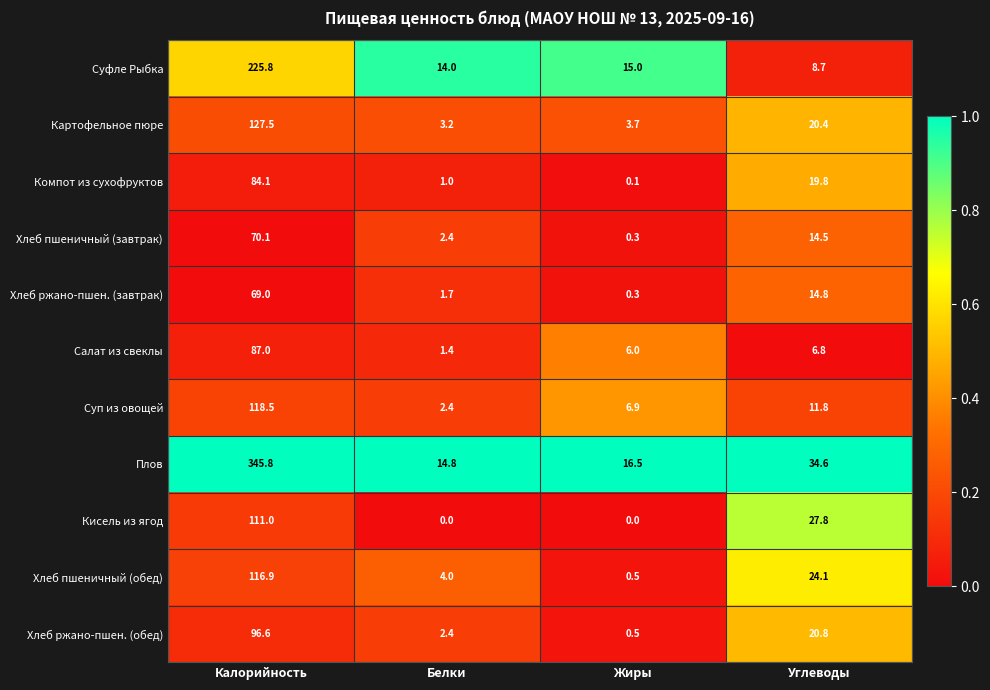

At which category does the chart reach its peak across all series?

Калорийность